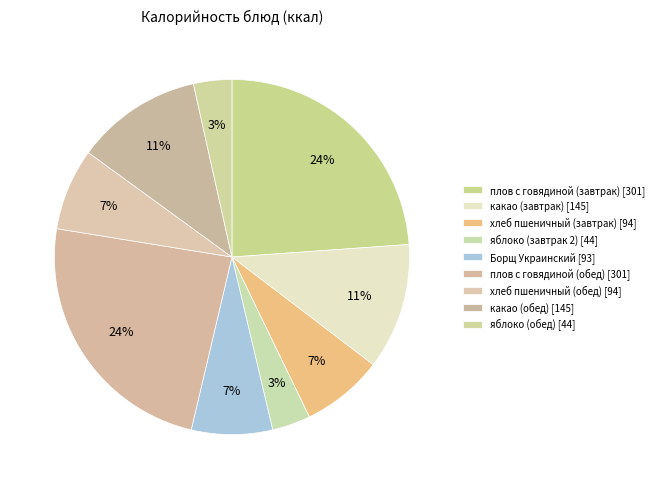

To the nearest percent, what portion does какао (обед) represent?

11%